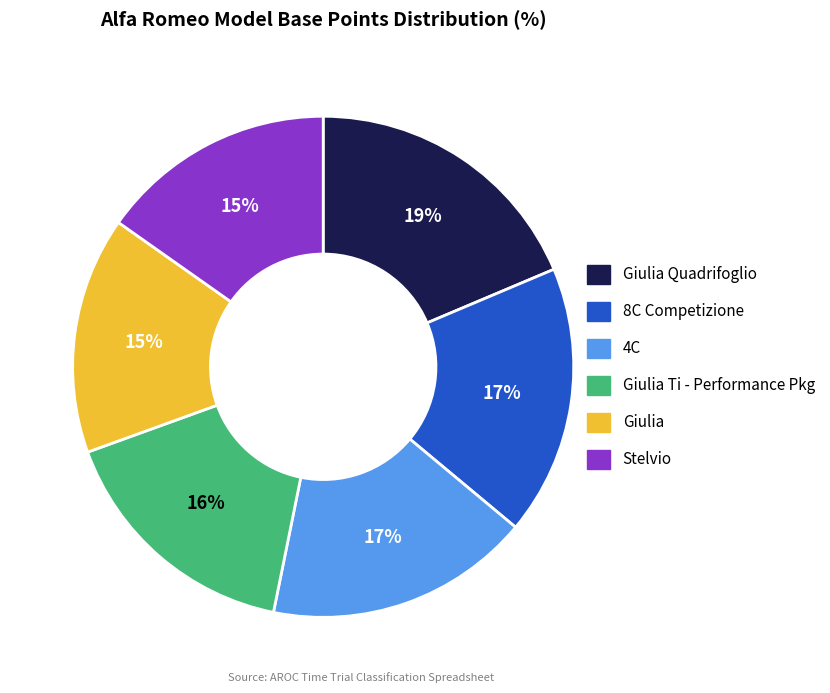

To the nearest percent, what is the average slice percentage?

17%